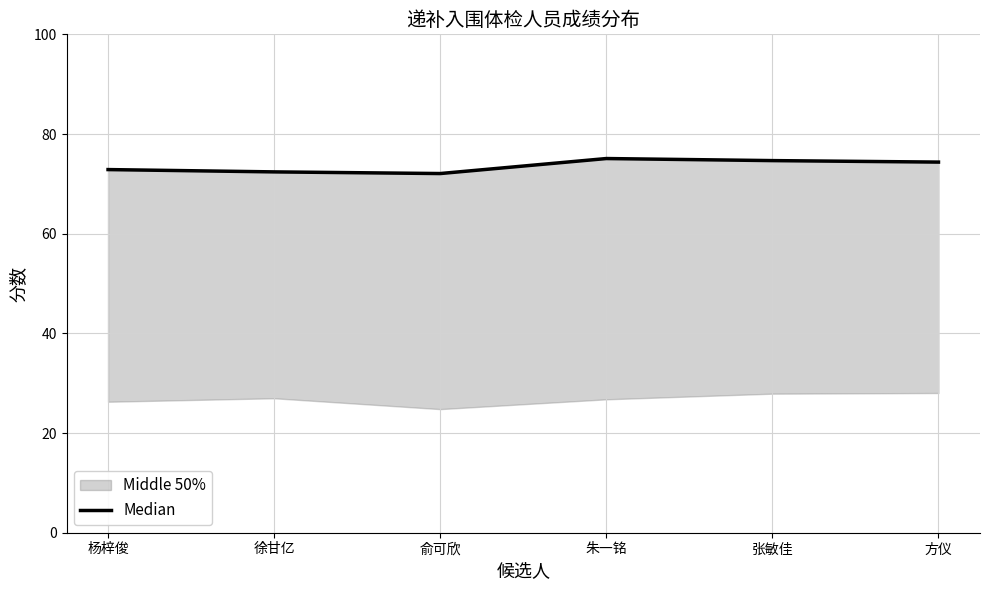

How many lines are shown in the chart?

1